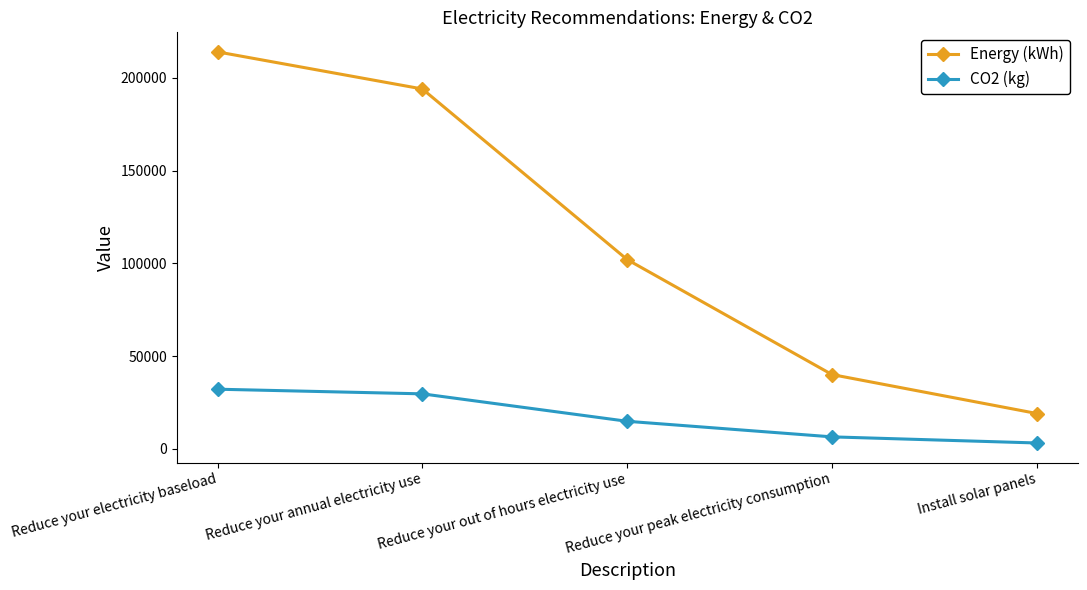

The value of CO2 (kg) at Reduce your peak electricity consumption is 6400. True or false?

True